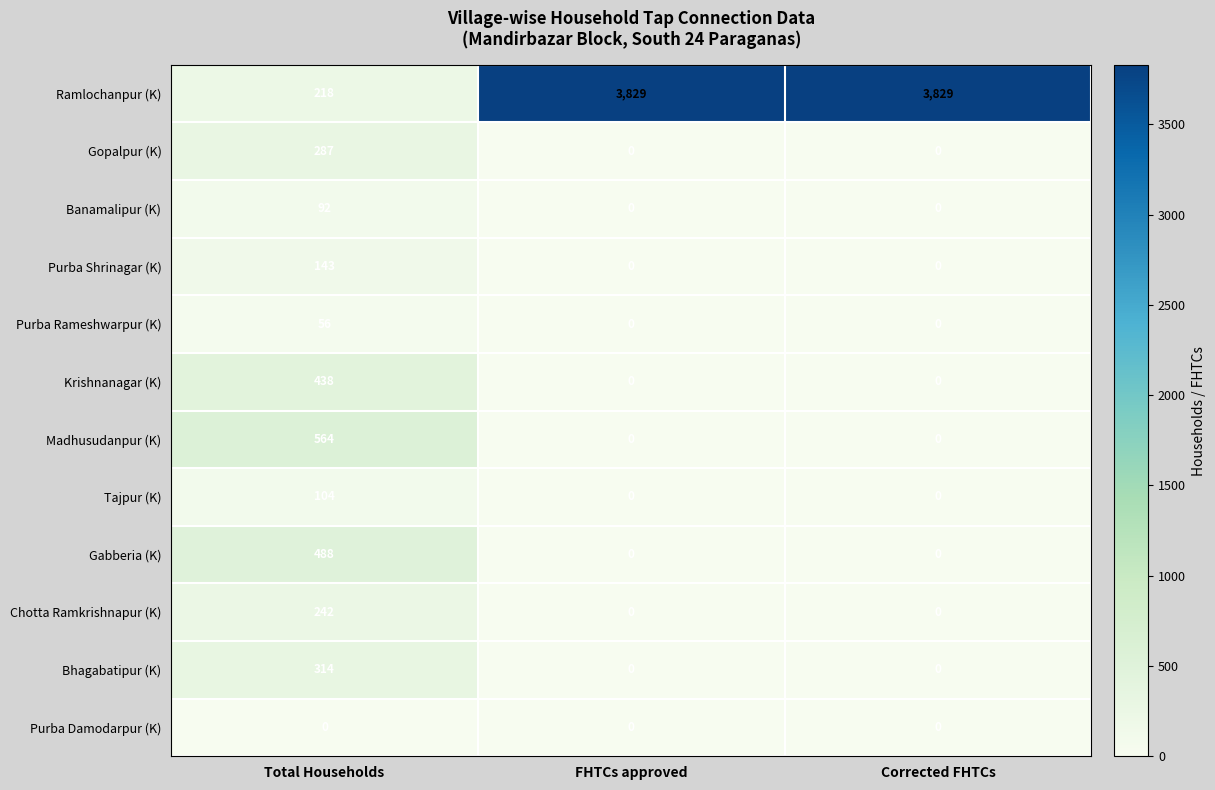

How many Banamalipur (K) values are between 0 and 92?

3